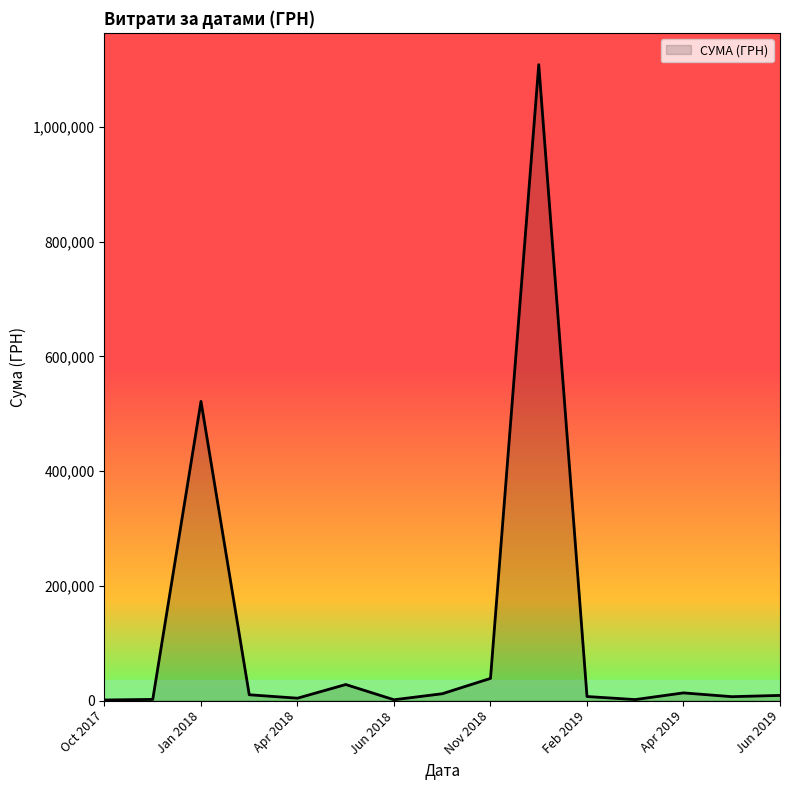

What is the greatest value displayed?

1108852.6